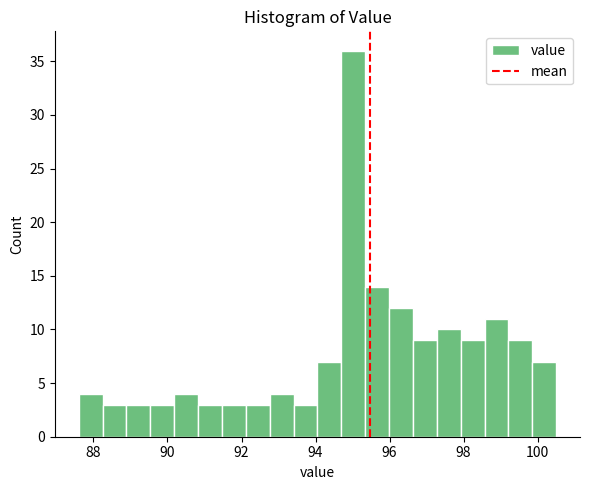

Read against the x-axis, roughly where is the centre of the tallest bar?

95.0